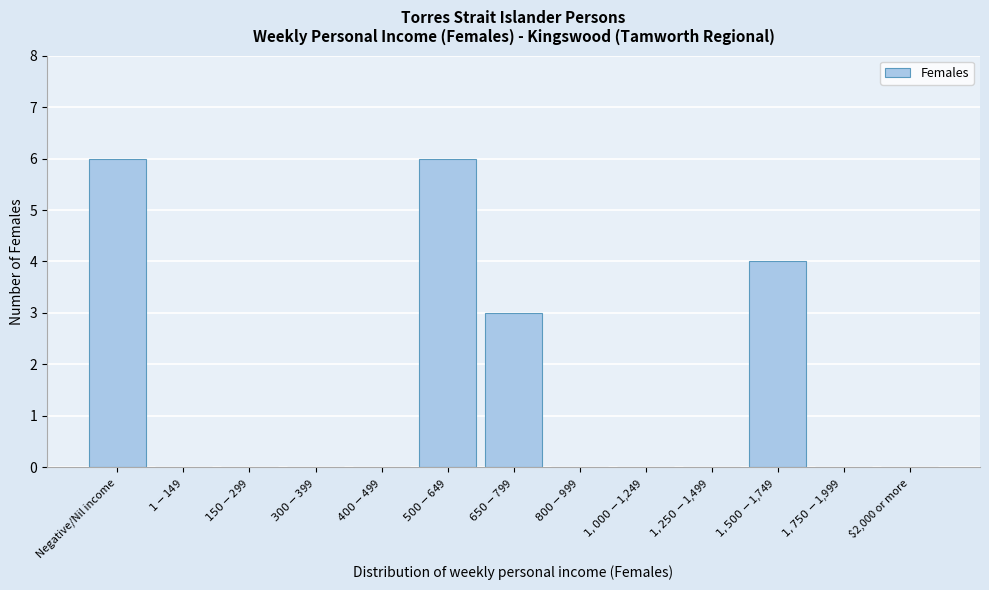

What is the greatest value displayed?

6